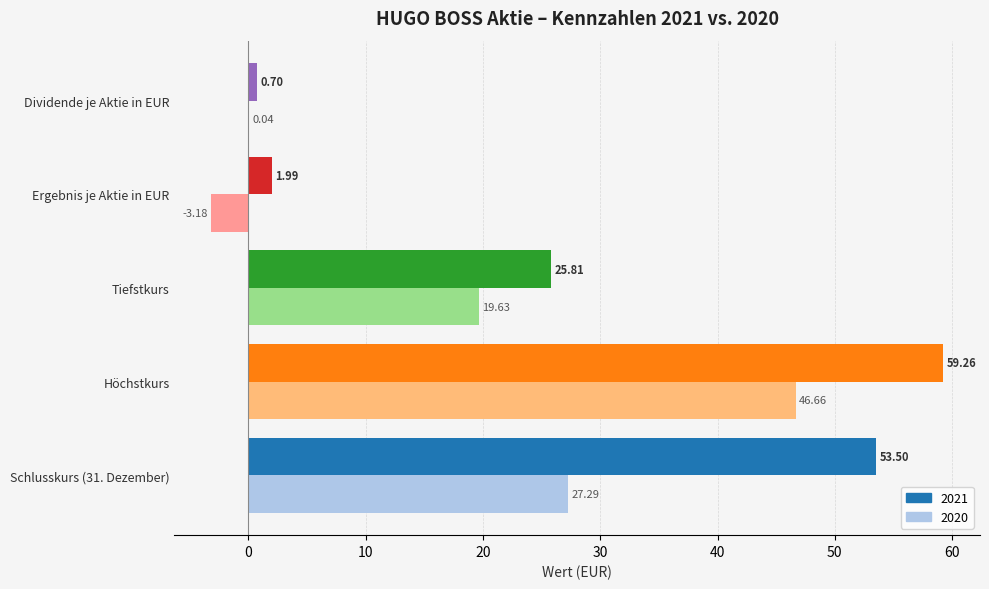

Which series has the largest total across all categories?

2021